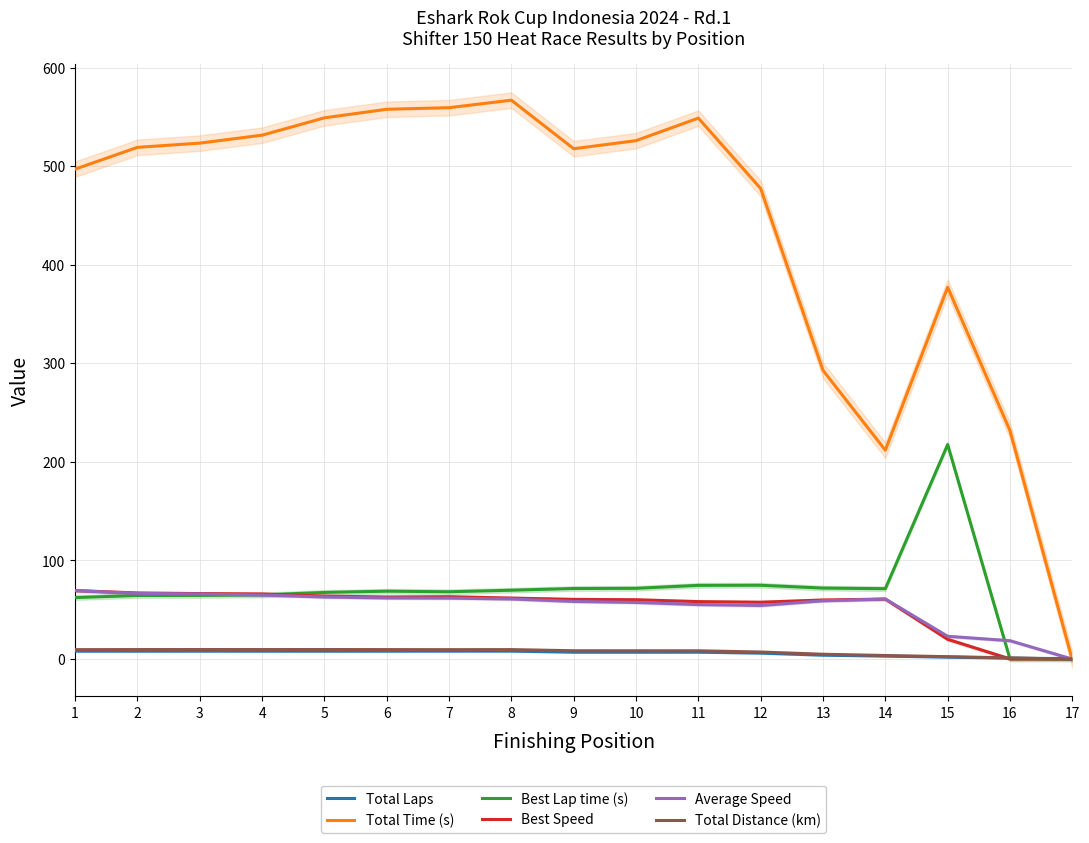

What is the average value of the Total Laps series?

5.9